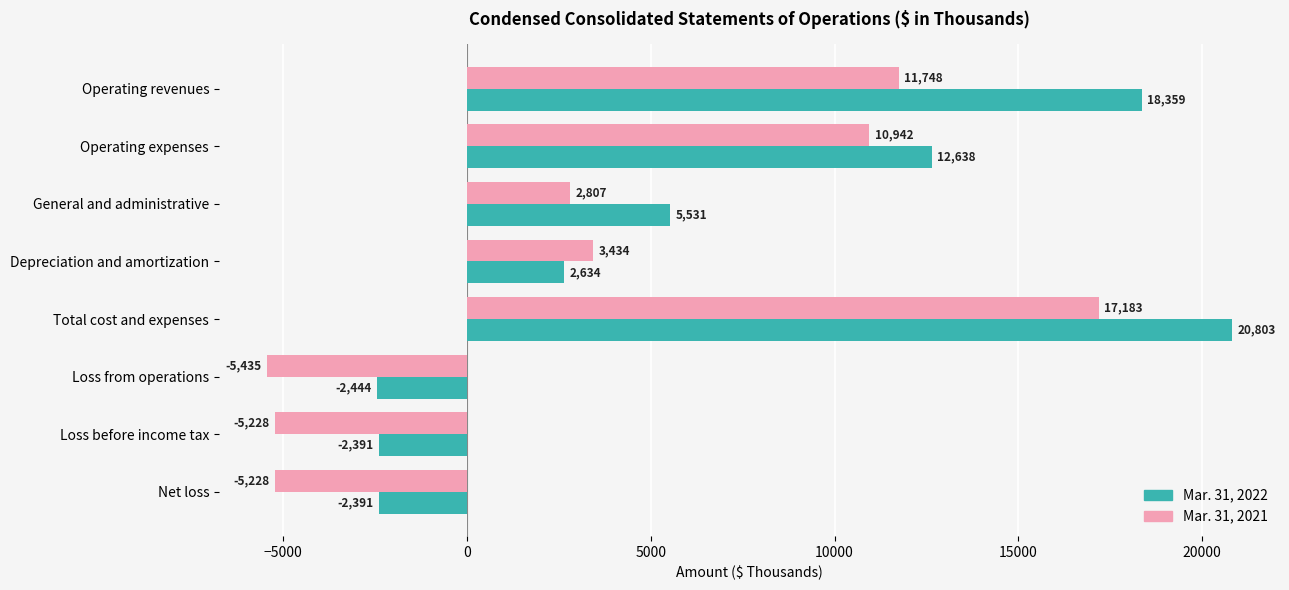

At which category does the chart reach its peak across all series?

Total cost and expenses